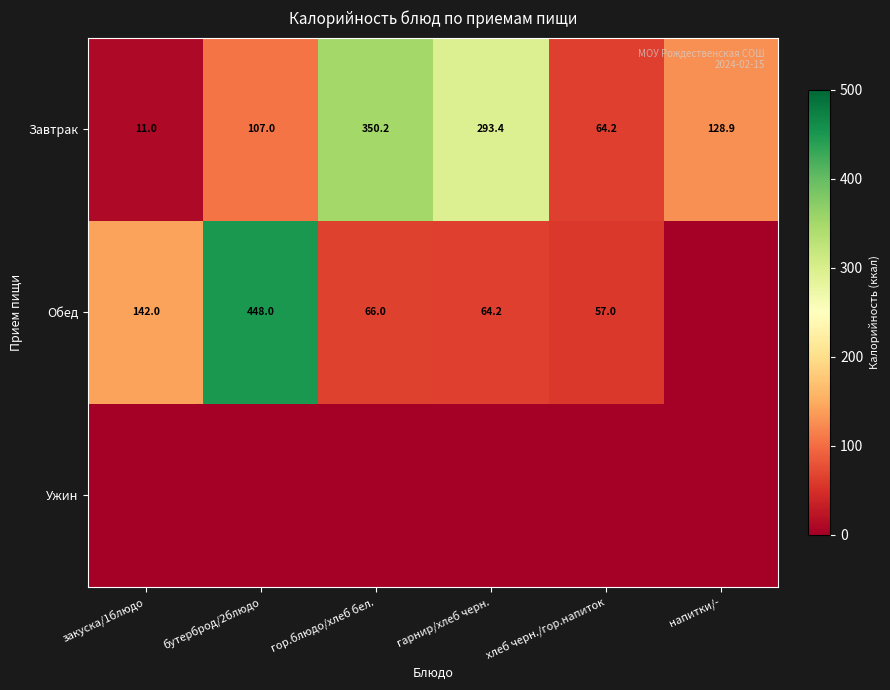

List the labels in order of Завтрак value, smallest first.

закуска/1блюдо, хлеб черн./гор.напиток, бутерброд/2блюдо, напитки/-, гарнир/хлеб черн., гор.блюдо/хлеб бел.